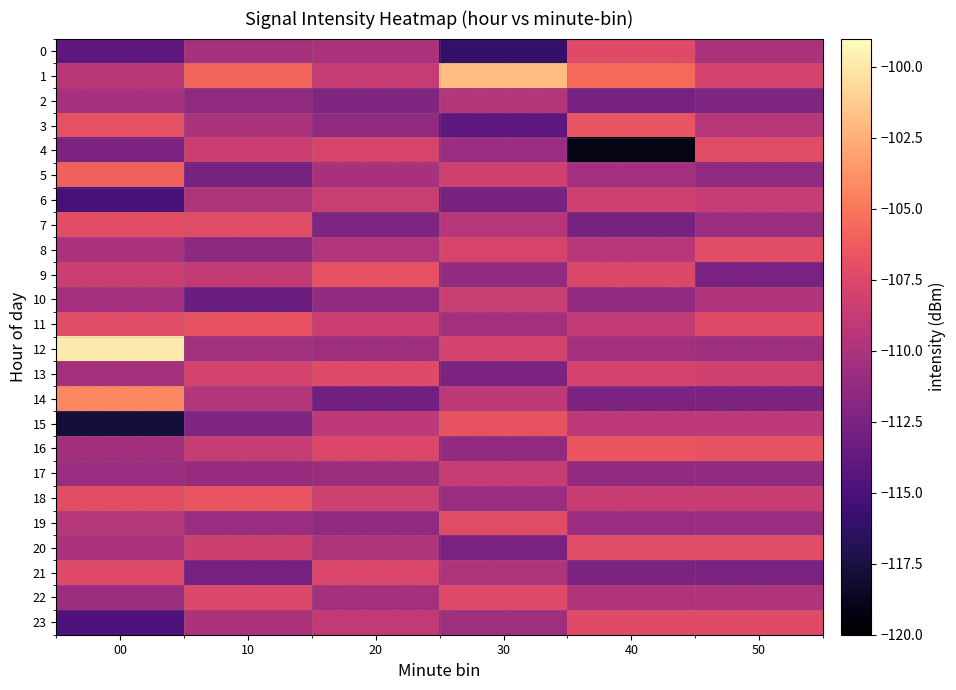

Reading right to left, what are all the values shown in this chart?

0: 50=-110.1	40=-107.3	30=-116.1	20=-109.9	10=-110.3	00=-114.0
1: 50=-107.9	40=-105.5	30=-101.9	20=-108.7	10=-105.7	00=-109.2
2: 50=-112.3	40=-112.6	30=-109.6	20=-112.1	10=-111.4	00=-110.2
3: 50=-109.6	40=-106.7	30=-114.0	20=-111.5	10=-110.0	00=-107.0
4: 50=-107.2	40=-119.2	30=-110.9	20=-107.8	10=-108.5	00=-112.4
5: 50=-111.5	40=-110.5	30=-108.2	20=-110.2	10=-112.7	00=-106.0
6: 50=-108.7	40=-108.2	30=-112.7	20=-108.6	10=-109.9	00=-115.1
7: 50=-110.9	40=-112.7	30=-109.4	20=-112.3	10=-107.2	00=-107.0
8: 50=-107.2	40=-109.3	30=-107.8	20=-109.7	10=-111.5	00=-110.0
9: 50=-112.6	40=-107.6	30=-111.2	20=-106.9	10=-108.9	00=-108.4
10: 50=-109.8	40=-111.2	30=-108.6	20=-111.2	10=-113.2	00=-110.4
11: 50=-107.3	40=-108.8	30=-110.3	20=-108.5	10=-106.8	00=-107.2
12: 50=-110.7	40=-110.3	30=-107.9	20=-110.7	10=-110.4	00=-99.8
13: 50=-108.2	40=-107.9	30=-112.5	20=-107.3	10=-107.9	00=-110.4
14: 50=-112.5	40=-112.5	30=-109.1	20=-112.9	10=-109.6	00=-104.2
15: 50=-109.1	40=-109.1	30=-106.8	20=-109.1	10=-112.3	00=-117.7
16: 50=-106.8	40=-106.6	30=-111.3	20=-107.6	10=-108.7	00=-110.5
17: 50=-111.3	40=-111.2	30=-108.7	20=-110.8	10=-111.0	00=-110.9
18: 50=-108.7	40=-108.7	30=-110.9	20=-108.2	10=-106.6	00=-107.1
19: 50=-110.9	40=-110.9	30=-107.2	20=-111.5	10=-110.9	00=-109.5
20: 50=-107.2	40=-107.2	30=-112.6	20=-109.9	10=-108.3	00=-110.0
21: 50=-112.6	40=-112.5	30=-109.8	20=-107.6	10=-112.8	00=-107.3
22: 50=-109.8	40=-109.8	30=-107.3	20=-110.3	10=-107.5	00=-110.8
23: 50=-107.3	40=-107.3	30=-110.7	20=-108.9	10=-109.9	00=-114.8